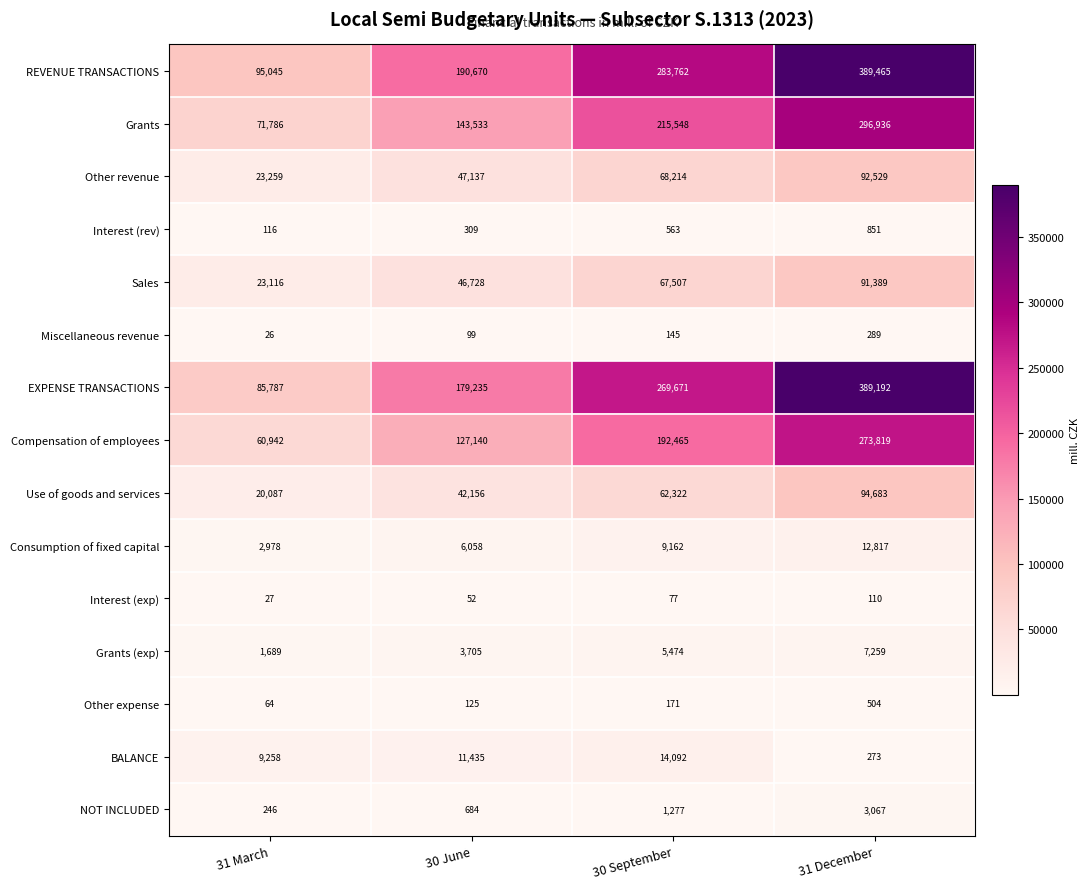

Between 31 March and 30 September, which series saw the biggest shift?

REVENUE TRANSACTIONS